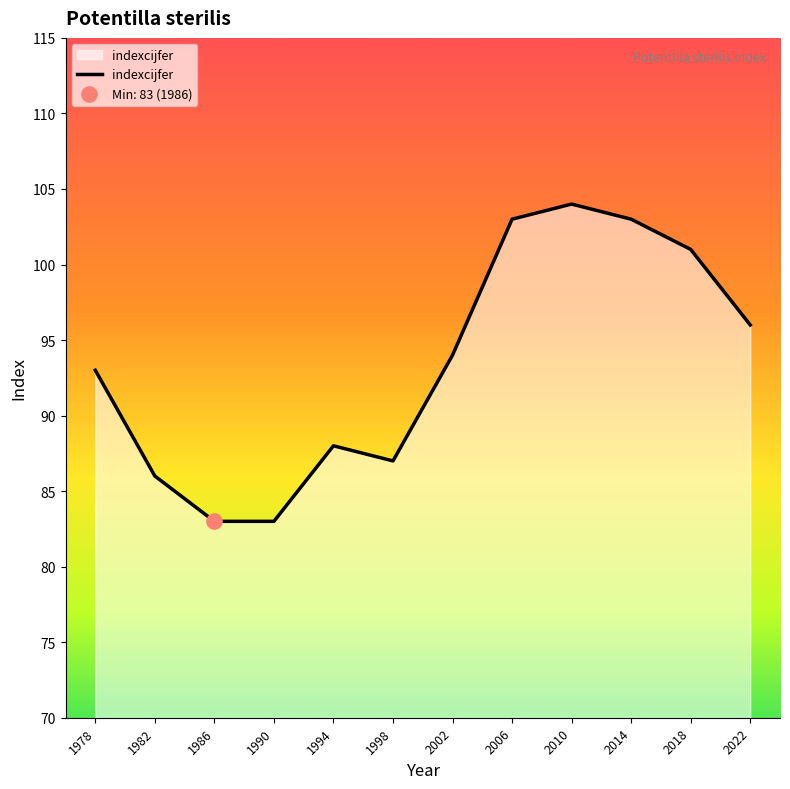

What is the change in value from 2010 to 2022?

-8